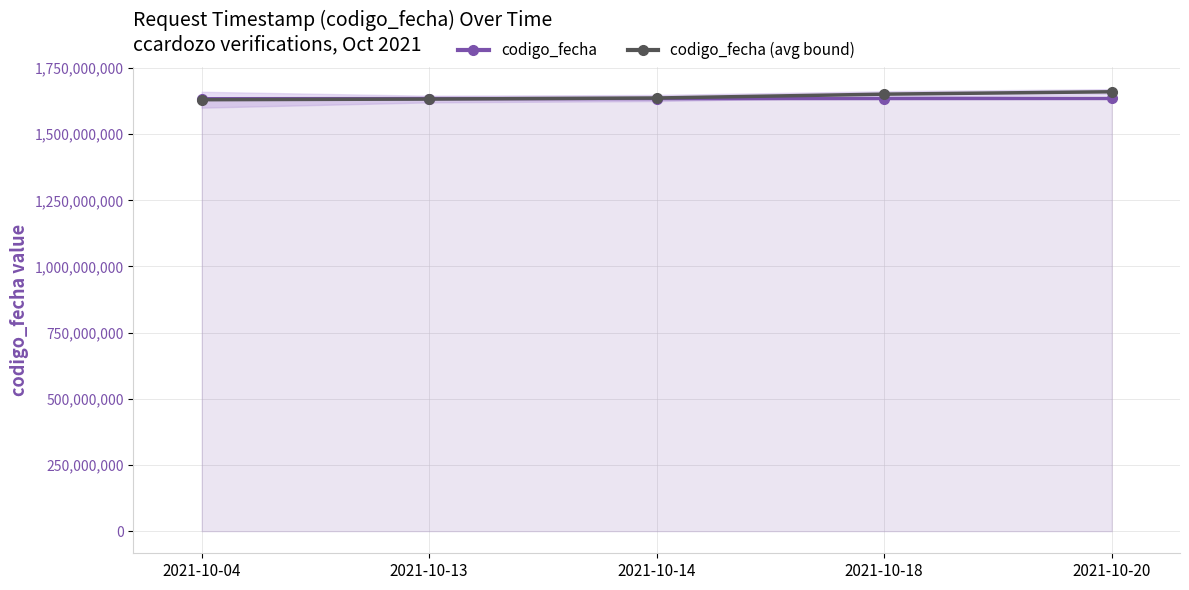

Does the chart display data point markers on the line(s)?

Yes